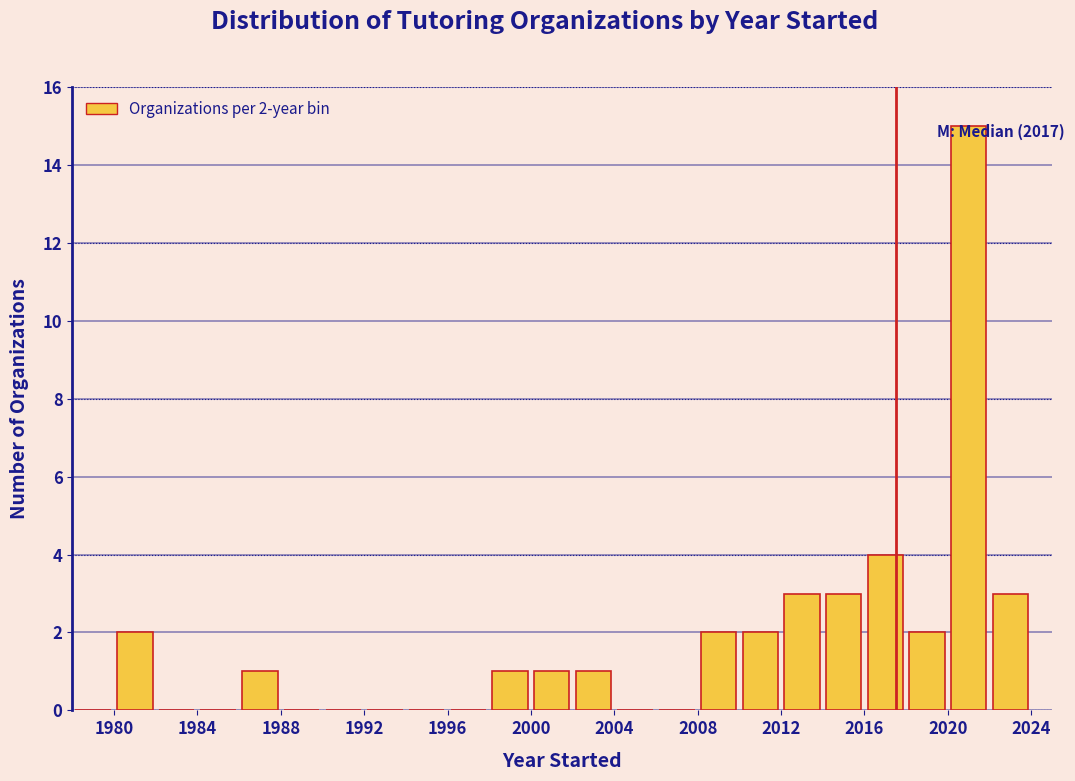

Over which range of the x-axis is the bar tallest?

2020 to 2022